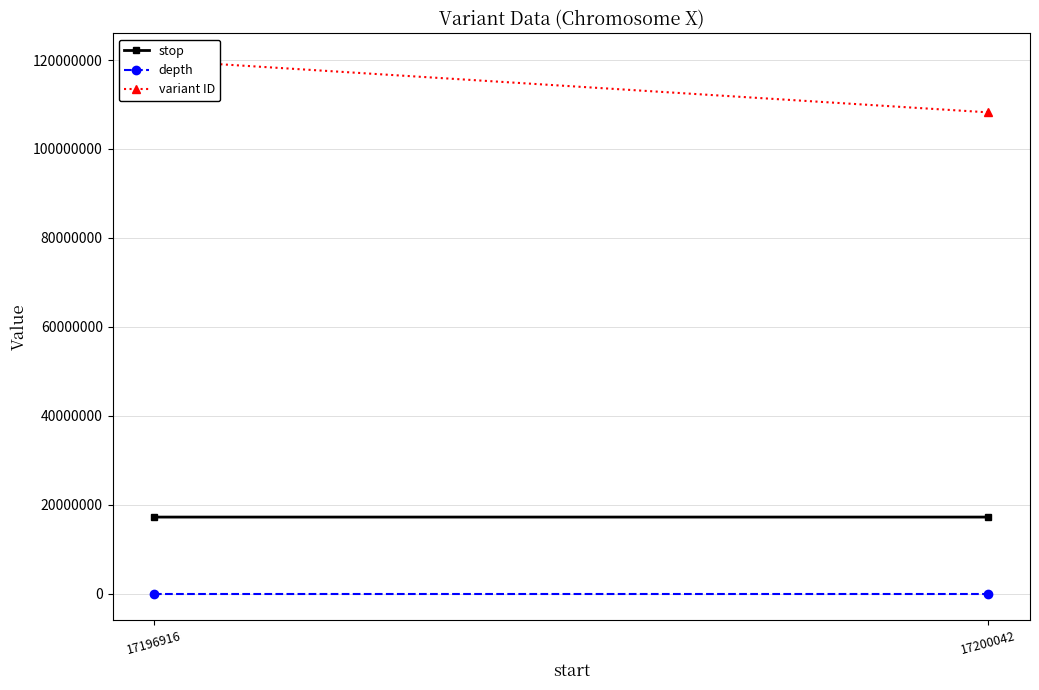

Which category has the lowest value in the variant ID series?

17200042